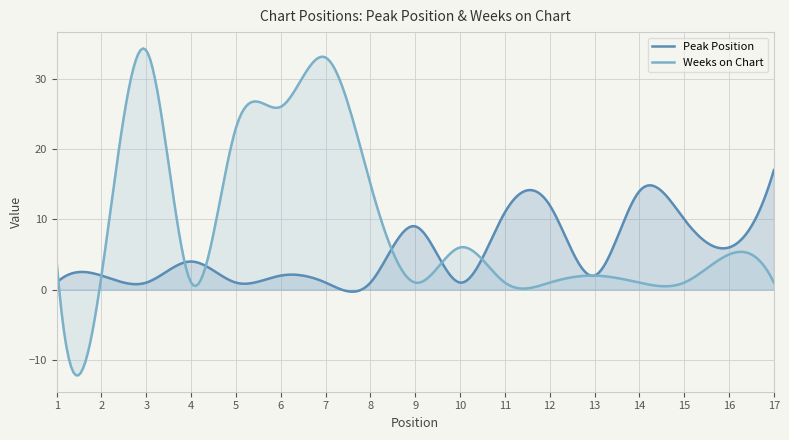

In Peak Position, how many points are lower than both neighbors (excluding endpoints)?

6